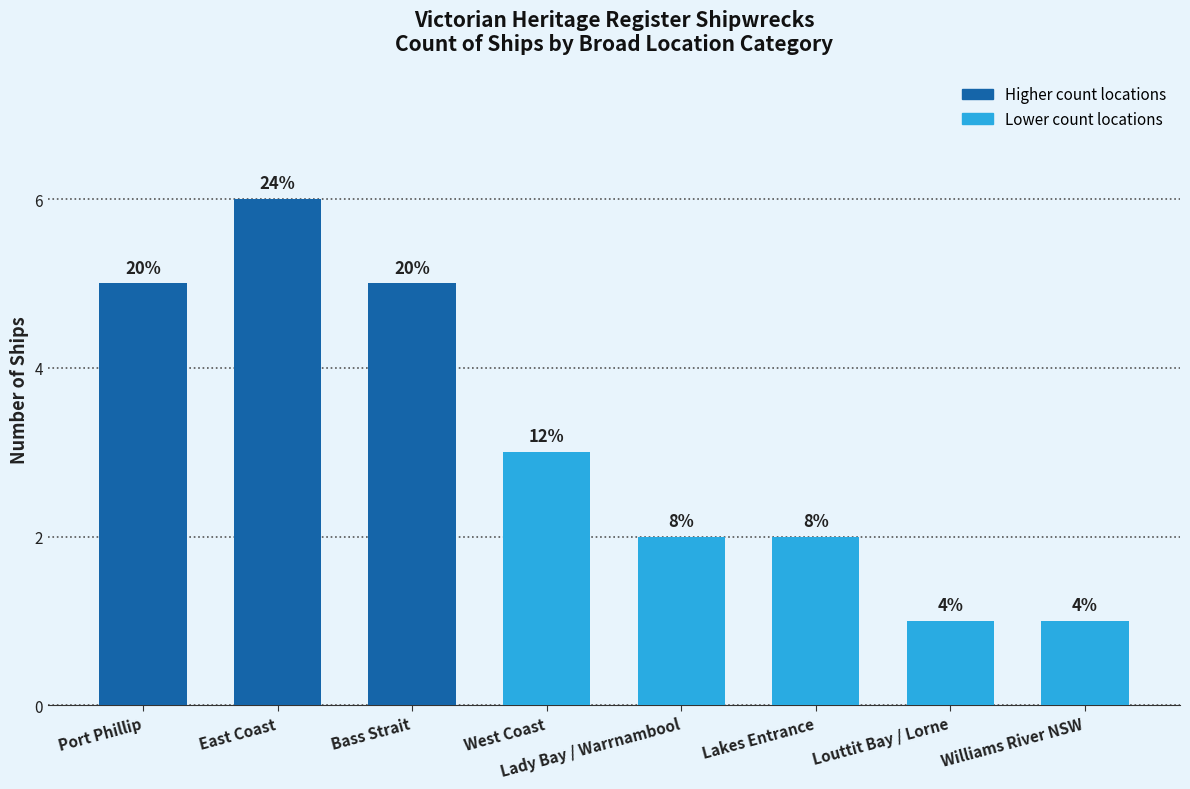

What is the difference between the second highest and minimum values?

4